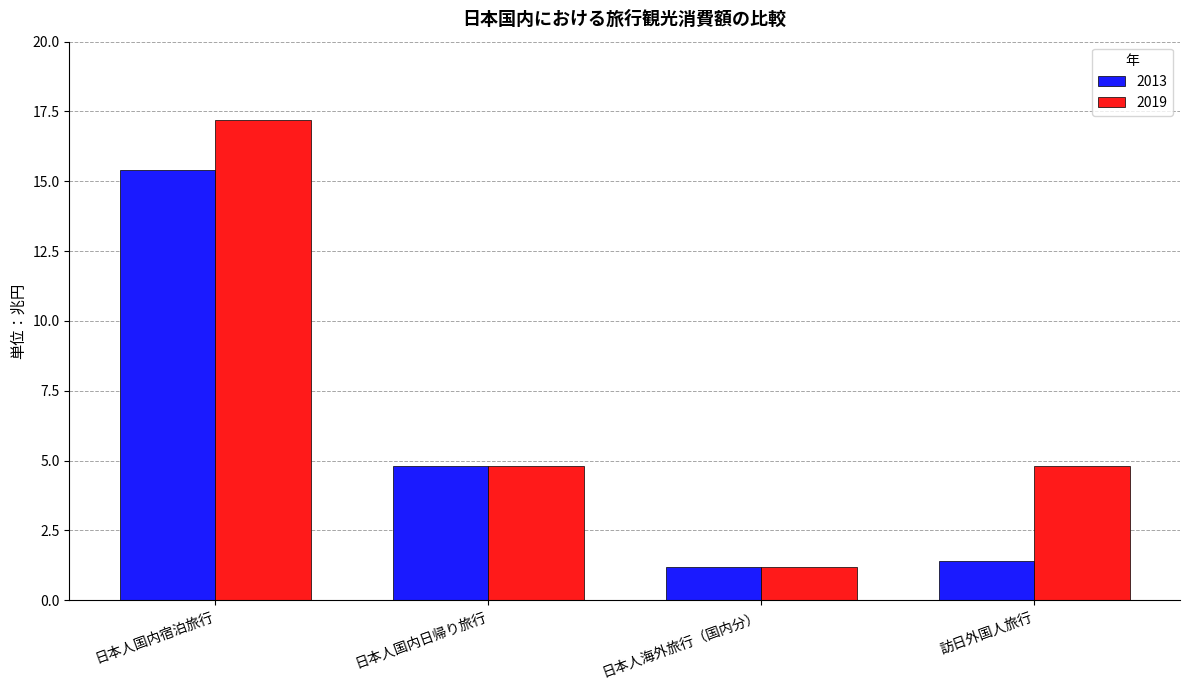

Reading right to left, extract all data points from this chart.

2013: 1.4	1.2	4.8	15.4
2019: 4.8	1.2	4.8	17.2